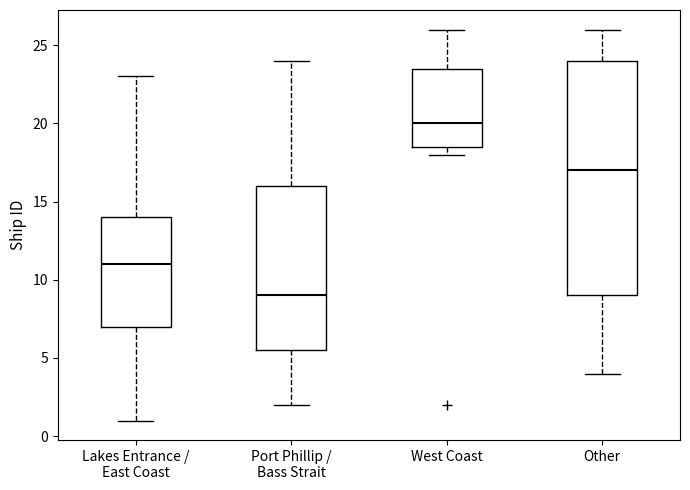

Reading left to right, read every box against the y-axis: the position of its median line, the range the box covers, and the ends of its whiskers. The values are not printed on the chart, so give them approximately, as read against the axis.

Lakes Entrance / East Coast: median 11.0, box 7.0 to 14.0, whiskers 1.0 to 23.0
Port Phillip / Bass Strait: median 9.0, box 5.5 to 16.0, whiskers 2.0 to 24.0
West Coast: median 20.0, box 18.5 to 23.5, whiskers 18.0 to 26.0
Other: median 17.0, box 9.0 to 24.0, whiskers 4.0 to 26.0